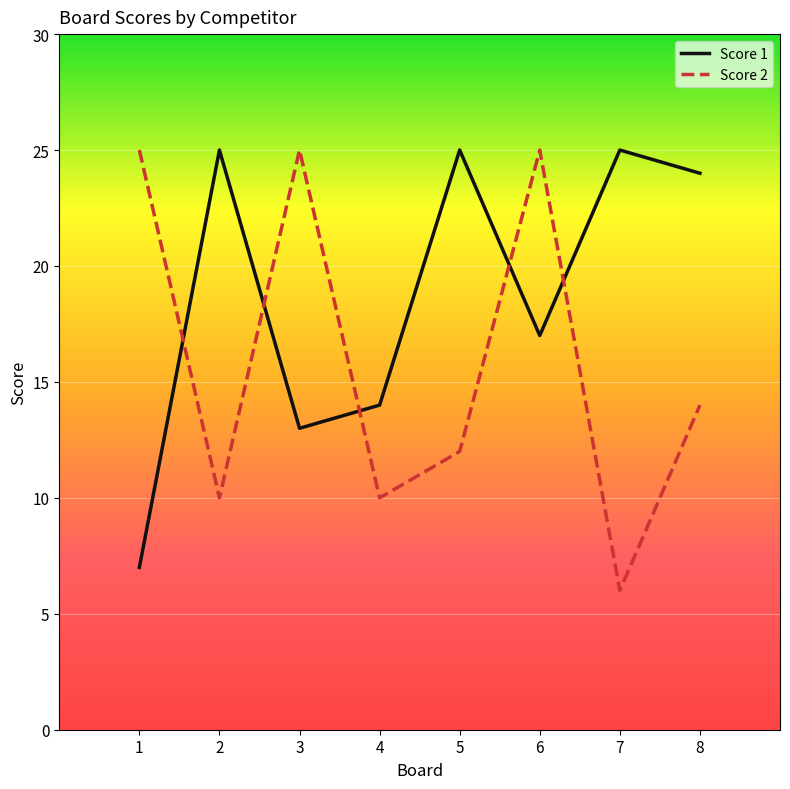

Is the value of Score 1 at 8 greater than the value of Score 2 at 1?

No